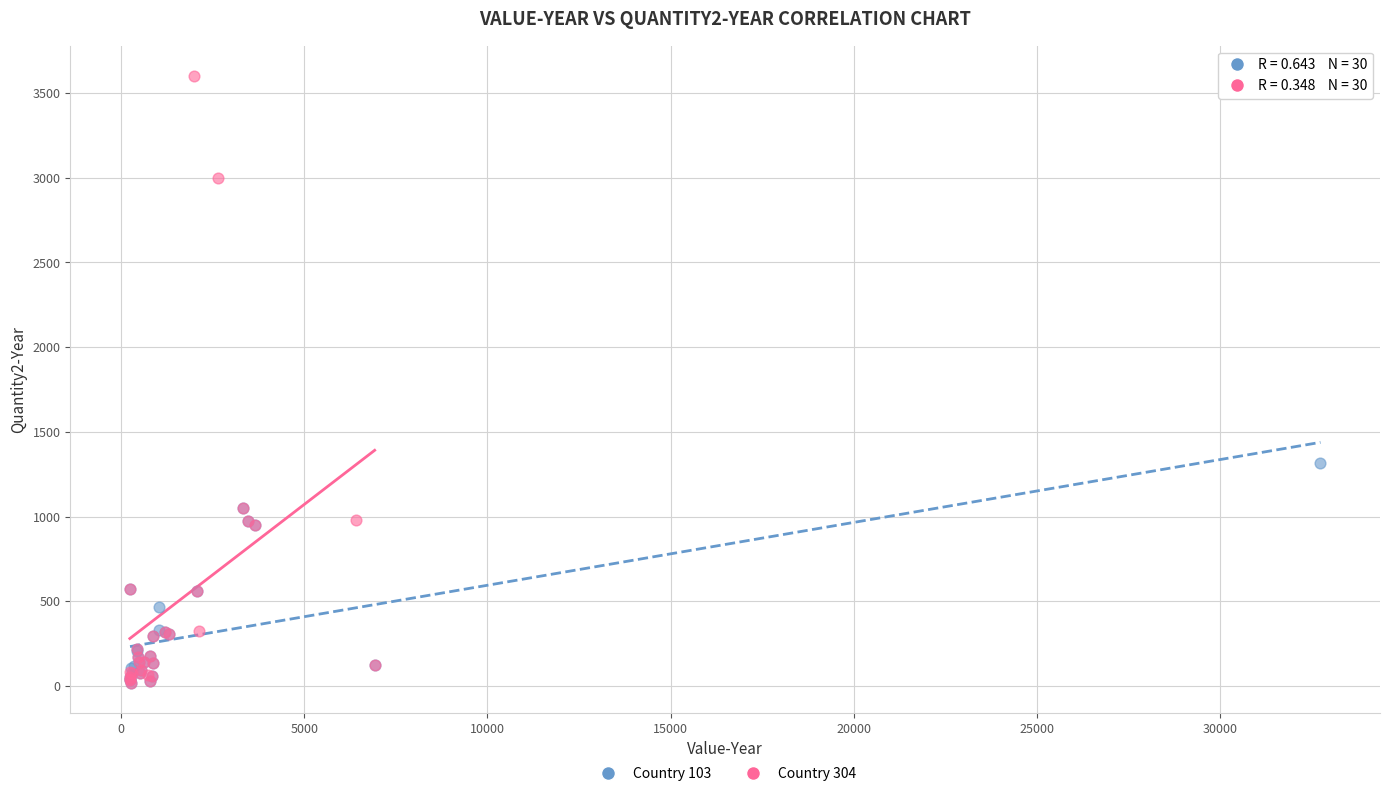

Which series reaches the maximum Y coordinate?

Country 304